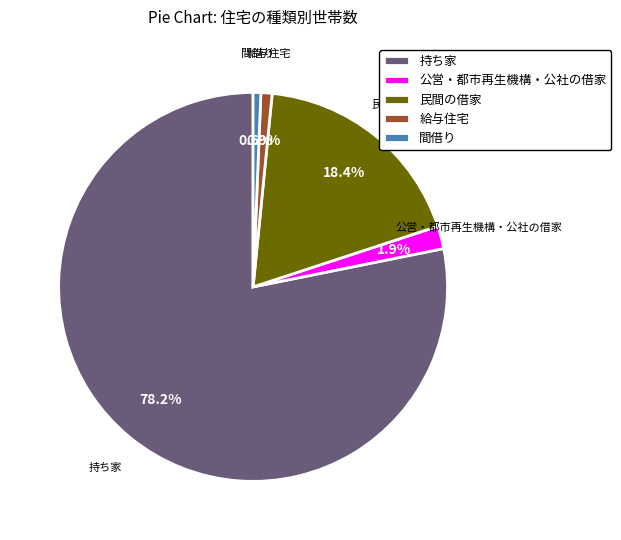

What portion of the pie excludes 間借り?

99.4%